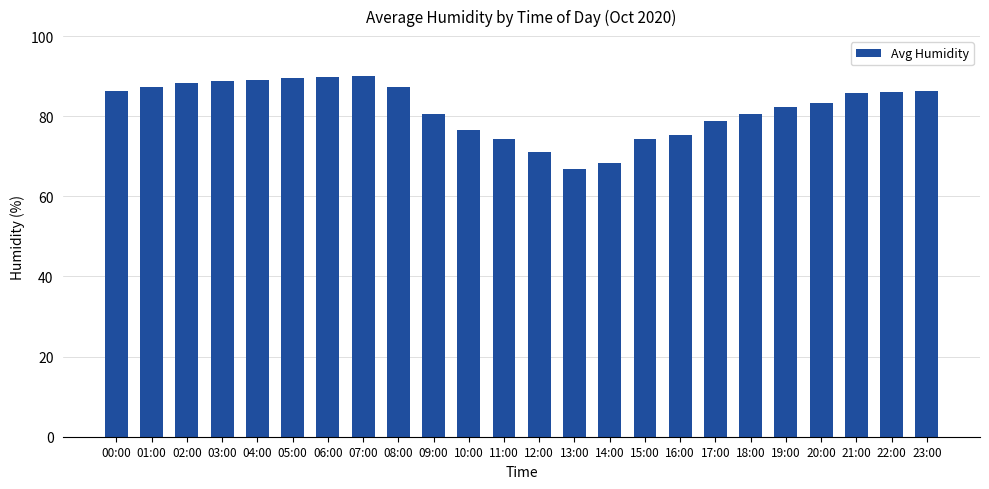

Read the value at 04:00.

89.0